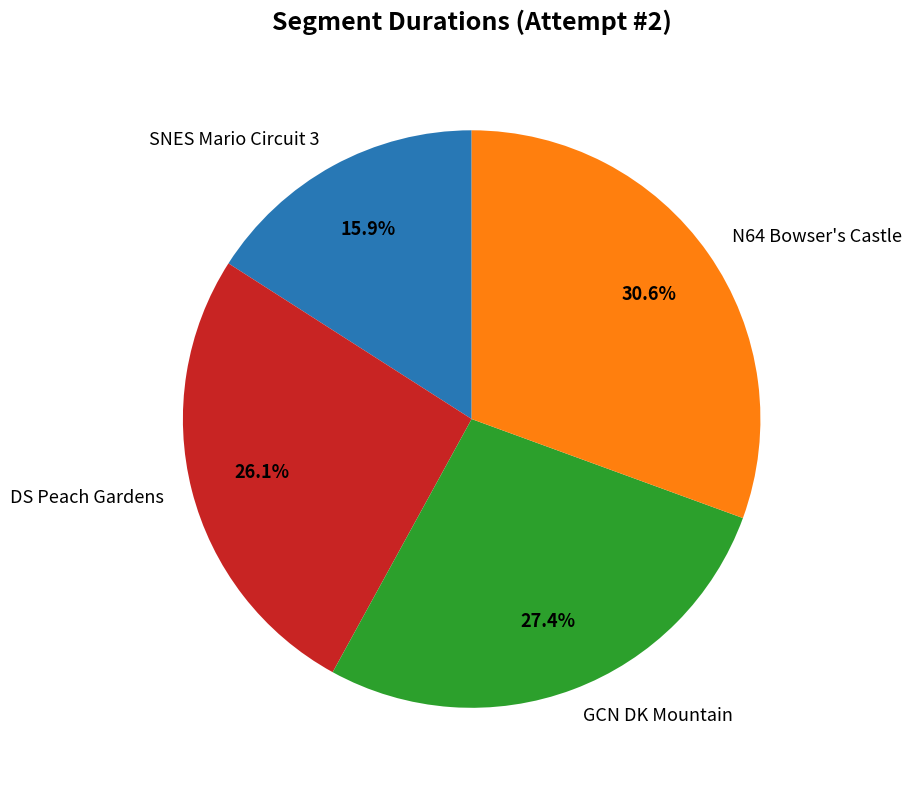

Count the number of slices in the pie.

4